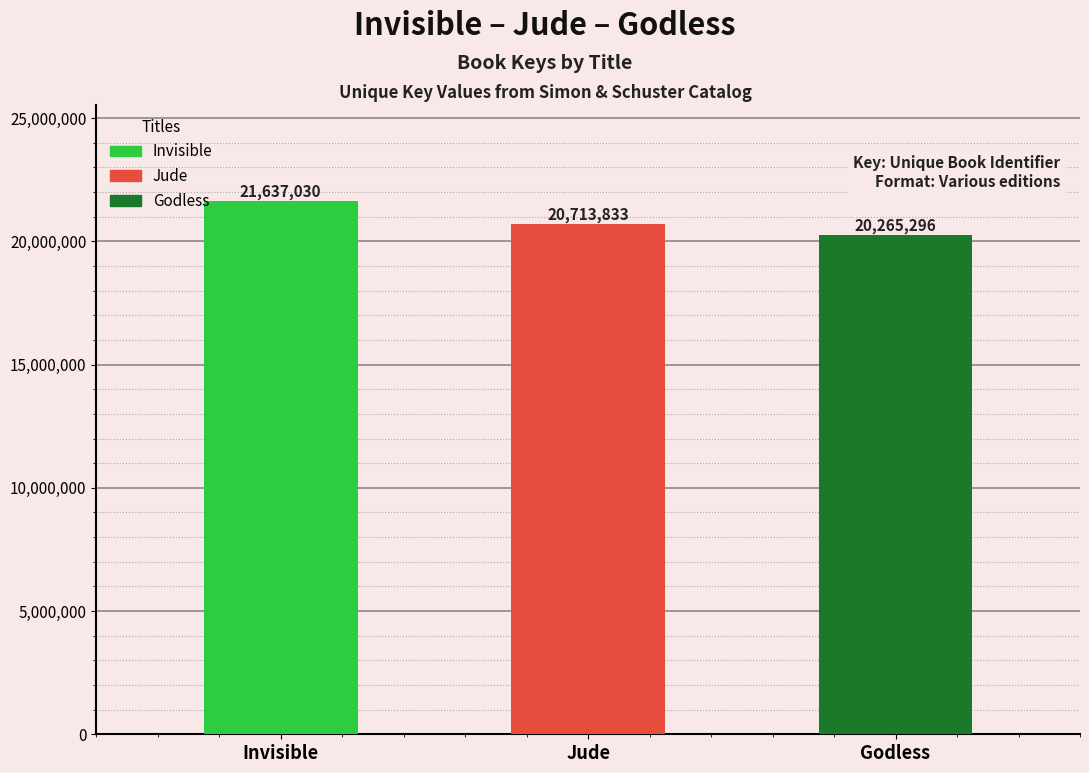

What is the average value?

20872053